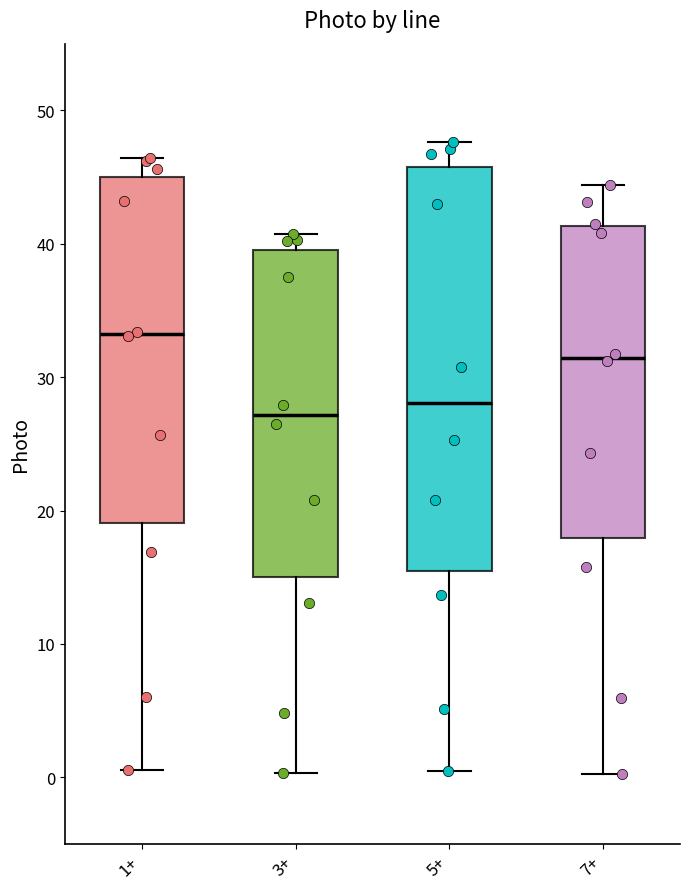

Reading left to right, transcribe this box plot: for each box, give where its median line is, the range the box spans, and where its two whiskers end, as read against the y-axis. The values are not printed on the chart, so give them approximately, as read against the axis.

1+: median 33, box 19 to 45, whiskers 1 to 46
3+: median 27, box 15 to 40, whiskers 0 to 41
5+: median 28, box 15 to 46, whiskers 1 to 48
7+: median 31, box 18 to 41, whiskers 0 to 44